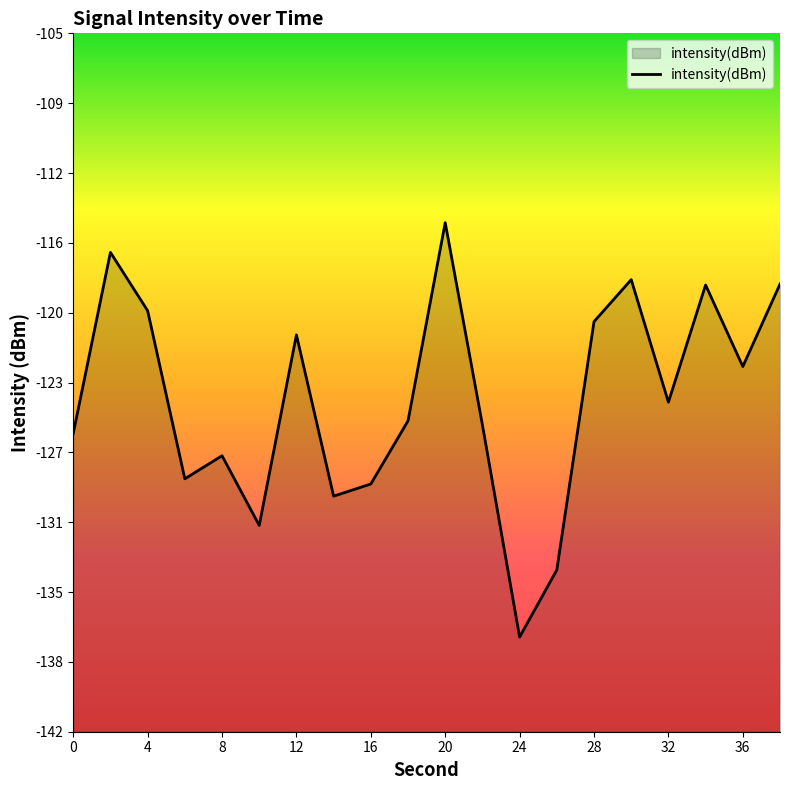

Where is the first local minimum?

6